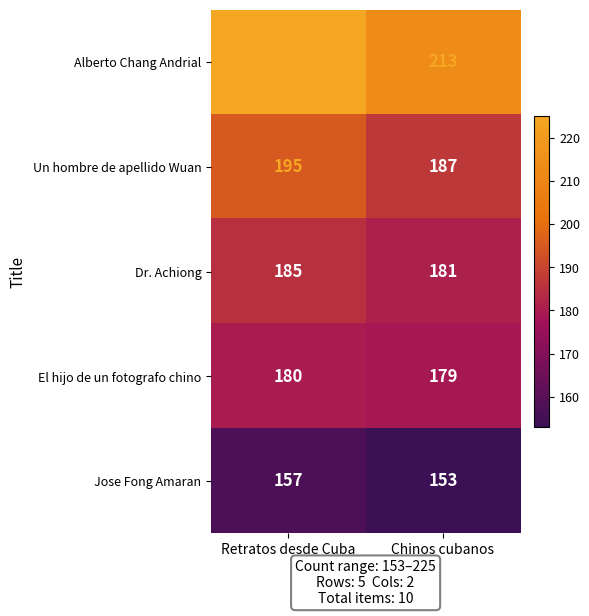

True or false: Jose Fong Amaran has a value of 153 at Chinos cubanos.

True